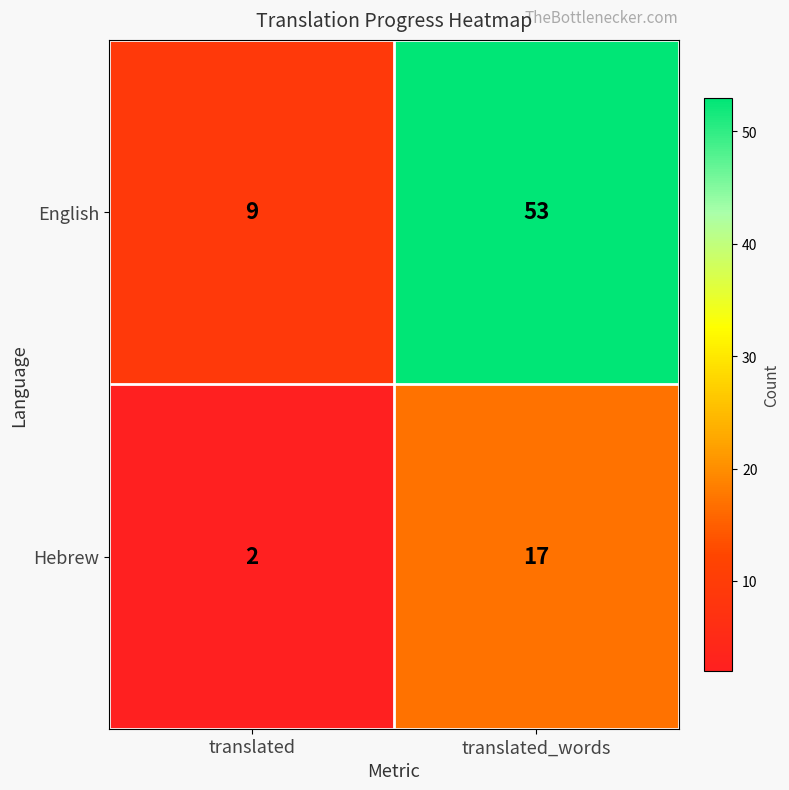

What is the total value across all series at translated_words?

70